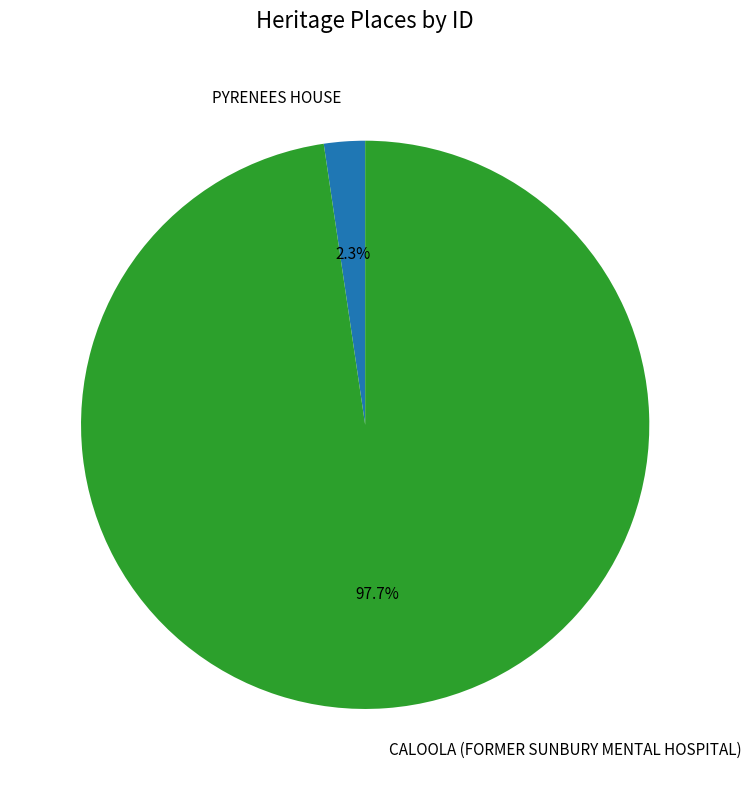

Which category has the smallest portion of the pie?

PYRENEES HOUSE